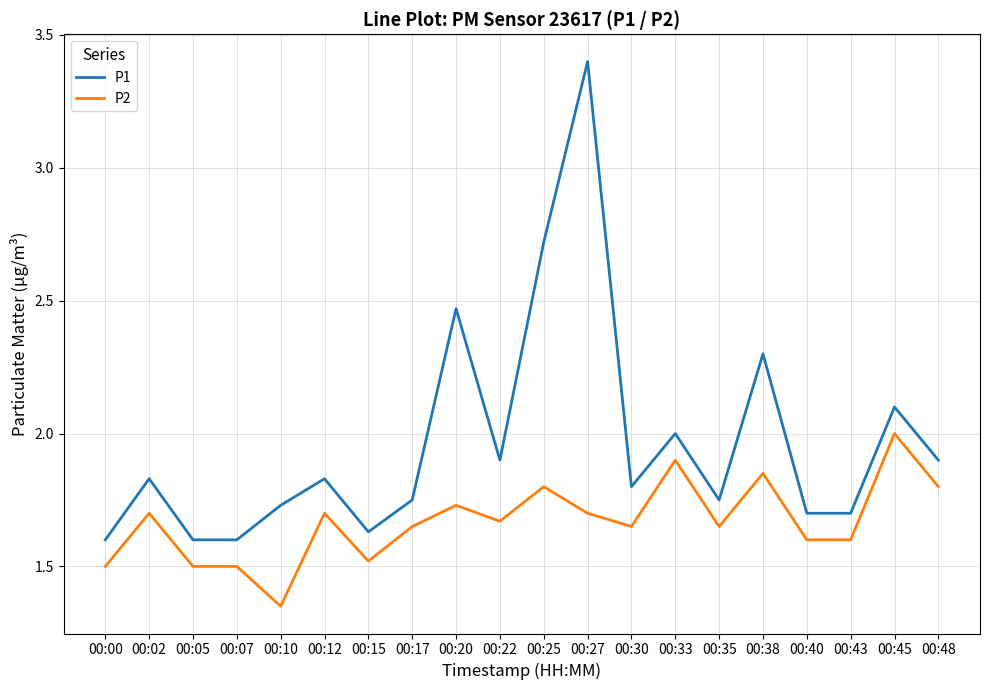

True or false: P1 and P2 intersect in this chart.

False